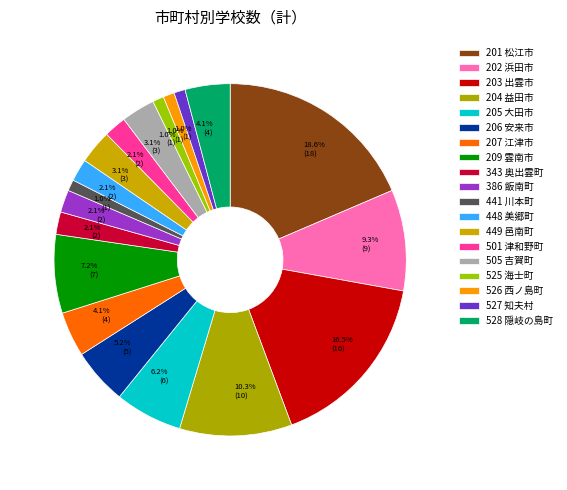

Count the number of slices in the pie.

19